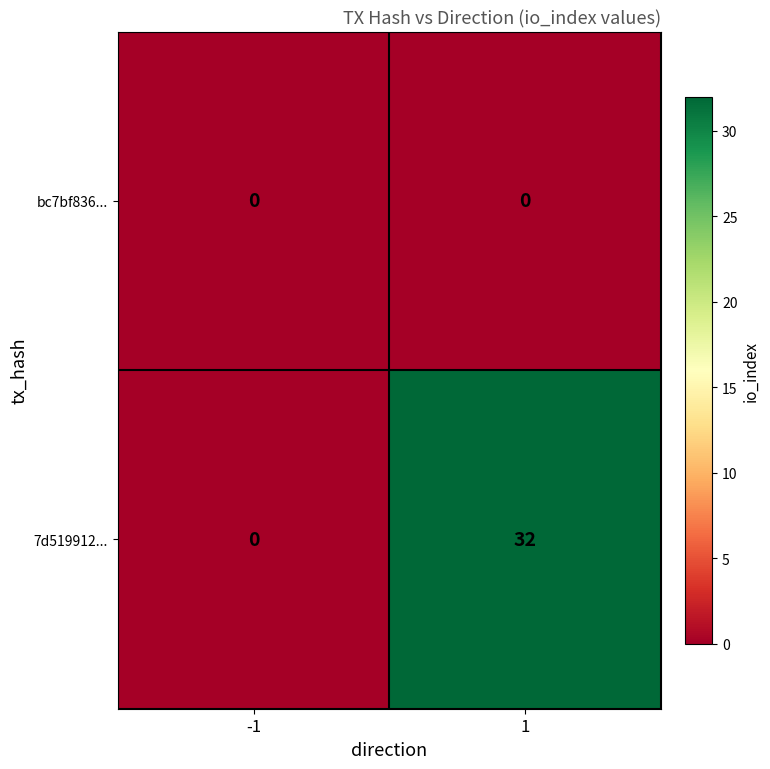

The value of 7d519912... at -1 is 0. True or false?

True